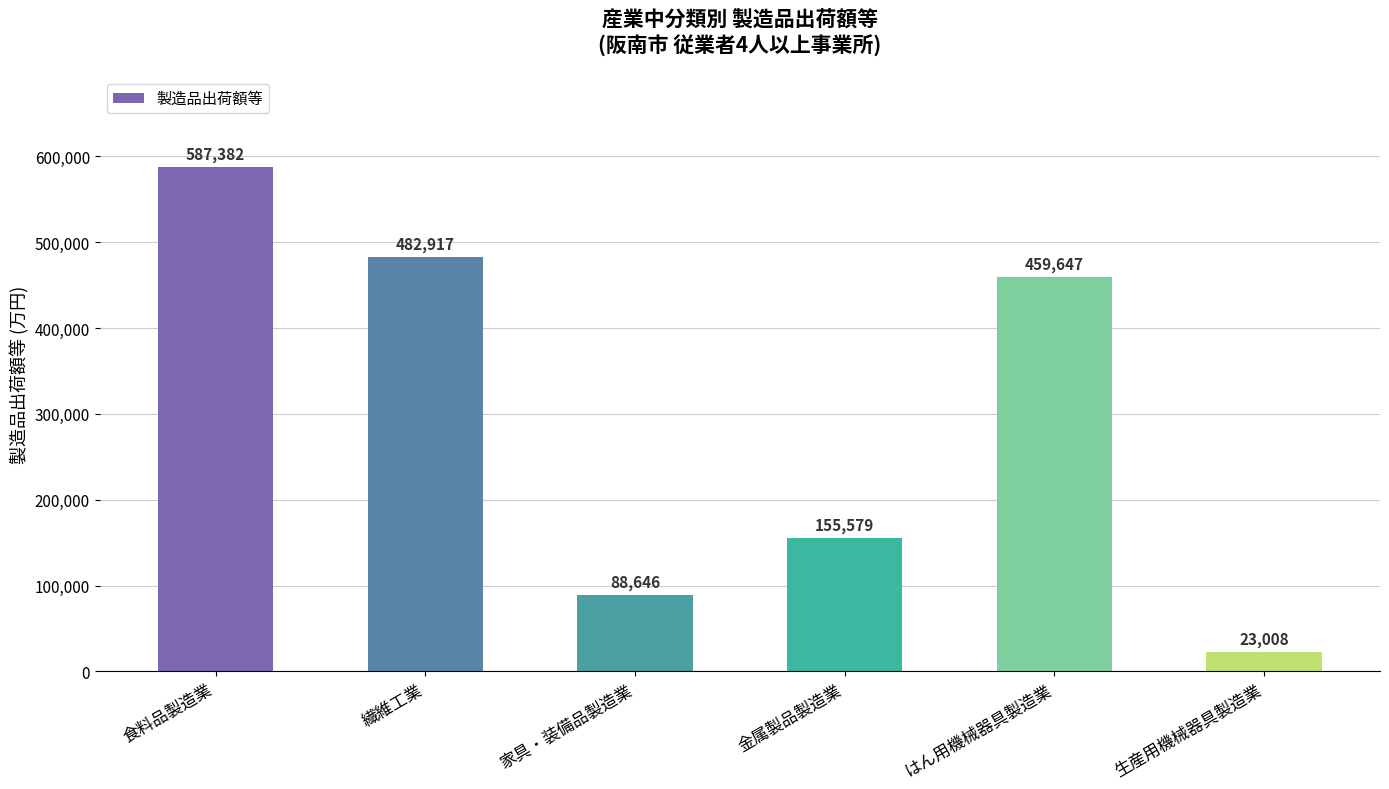

How many bars are there in total?

6